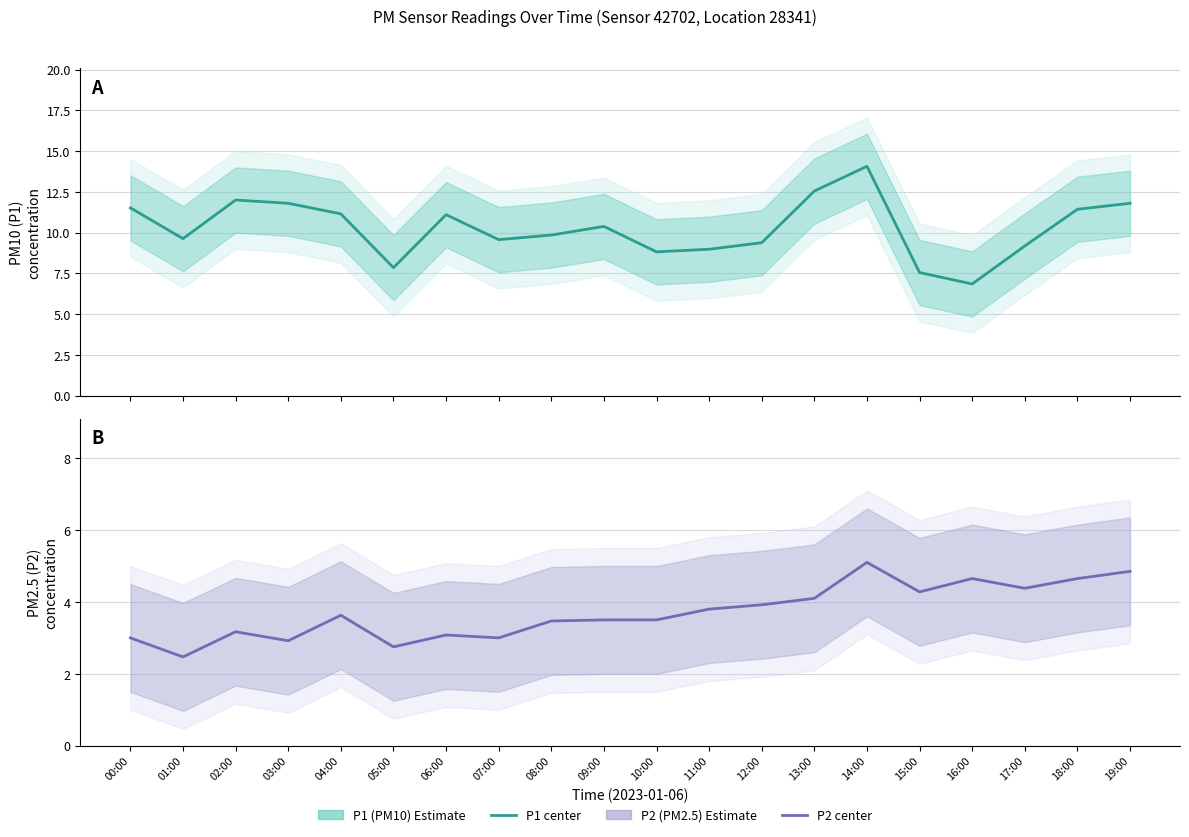

Reading left to right, list all the values displayed in this chart.

P1 (PM10) Estimate: 11.5	9.6	12.0	11.8	11.2	7.8	11.1	9.6	9.8	10.4	8.8	9.0	9.4	12.6	14.1	7.5	6.8	9.2	11.4	11.8
P2 (PM2.5) Estimate: 3.0	2.5	3.2	2.9	3.6	2.8	3.1	3.0	3.5	3.5	3.5	3.8	3.9	4.1	5.1	4.3	4.7	4.4	4.7	4.8